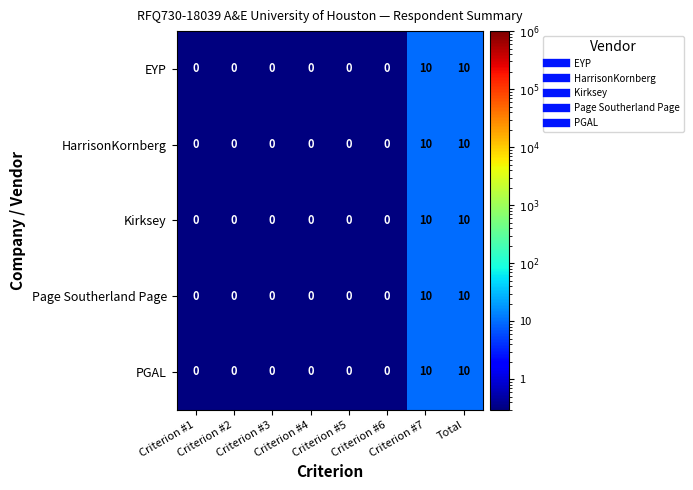

What is the difference between the second highest and second lowest values in the Kirksey series?

10